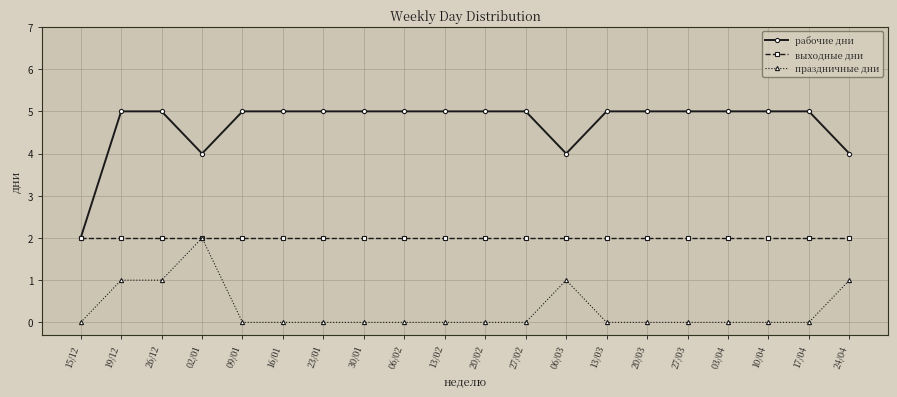

Reading right to left, transcribe all the data shown in this chart.

рабочие дни: 24/04=4	17/04=5	10/04=5	03/04=5	27/03=5	20/03=5	13/03=5	06/03=4	27/02=5	20/02=5	13/02=5	06/02=5	30/01=5	23/01=5	16/01=5	09/01=5	02/01=4	26/12=5	19/12=5	15/12=2
выходные дни: 24/04=2	17/04=2	10/04=2	03/04=2	27/03=2	20/03=2	13/03=2	06/03=2	27/02=2	20/02=2	13/02=2	06/02=2	30/01=2	23/01=2	16/01=2	09/01=2	02/01=2	26/12=2	19/12=2	15/12=2
праздничные дни: 24/04=1	17/04=0	10/04=0	03/04=0	27/03=0	20/03=0	13/03=0	06/03=1	27/02=0	20/02=0	13/02=0	06/02=0	30/01=0	23/01=0	16/01=0	09/01=0	02/01=2	26/12=1	19/12=1	15/12=0